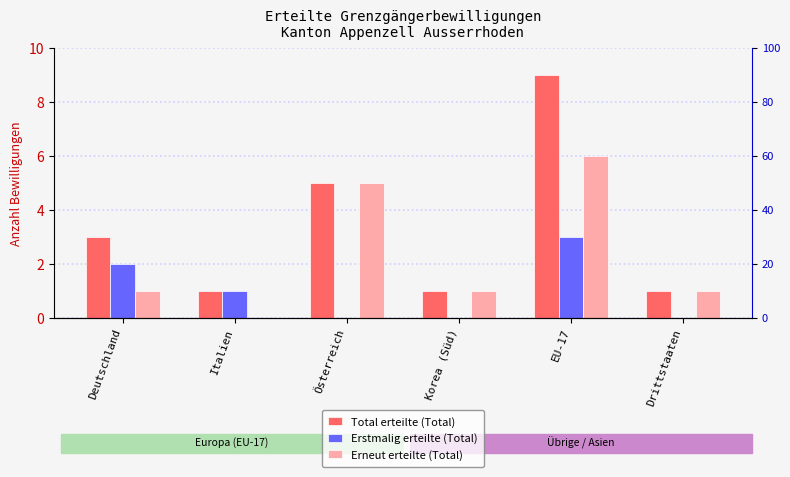

What is the total value across all series at EU-17?

18